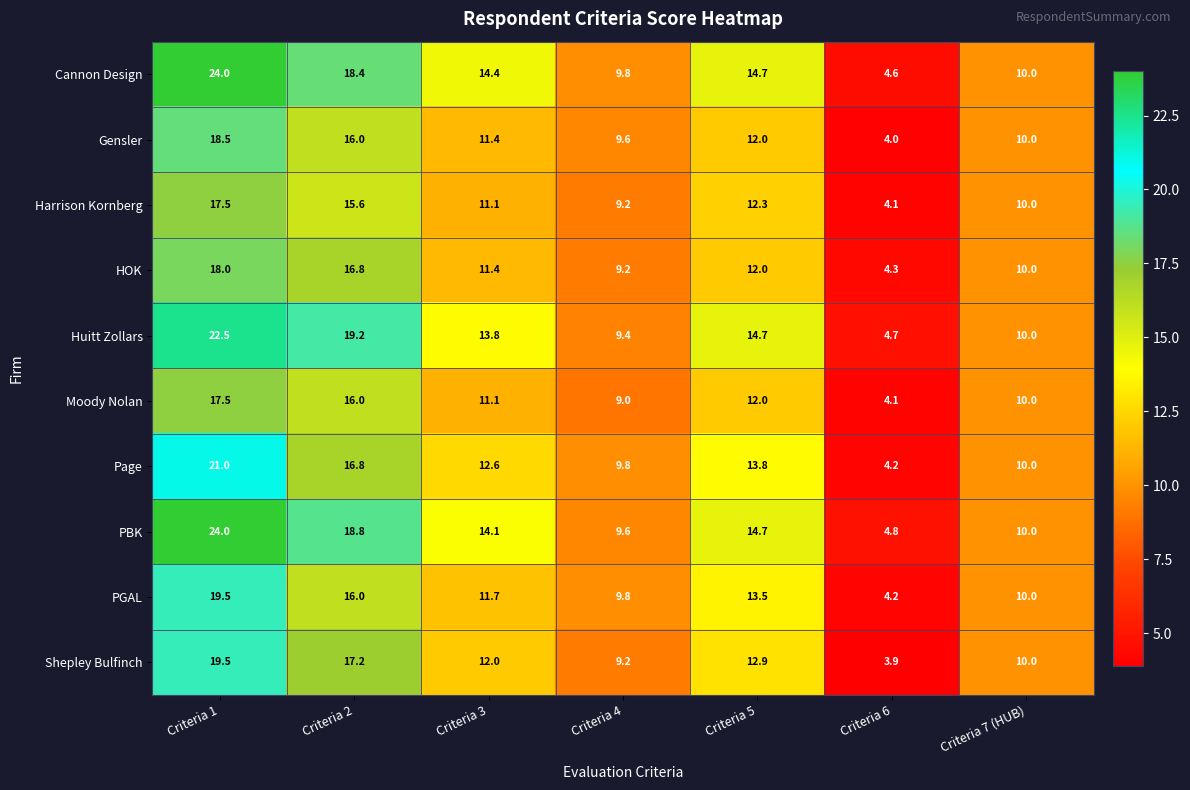

What is the total value across all series at Criteria 7 (HUB)?

100.0